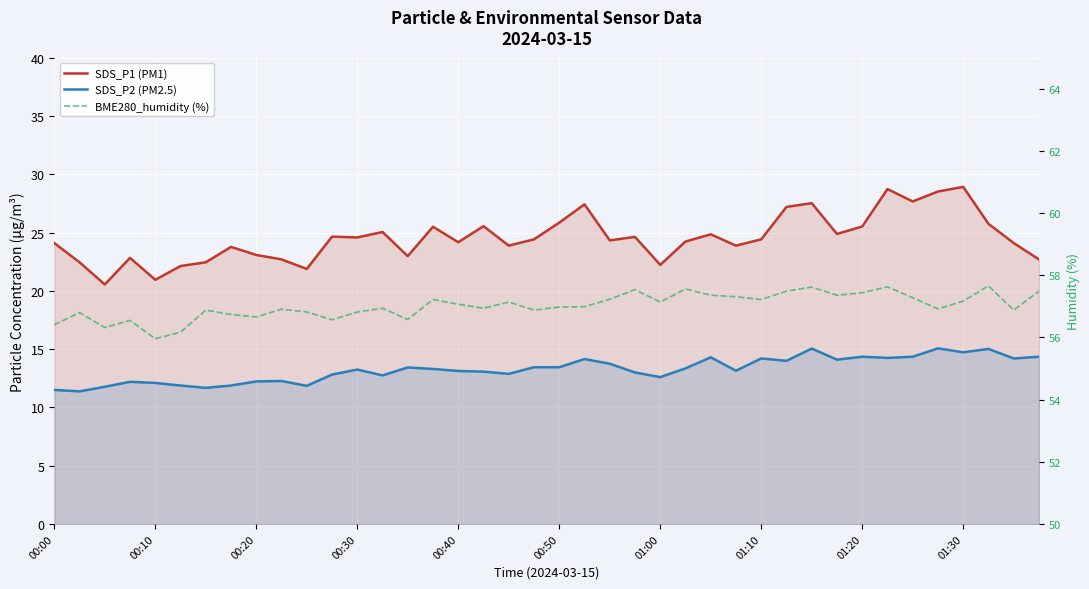

True or false: SDS_P2 (PM2.5) and SDS_P1 (PM1) cross at least once.

False